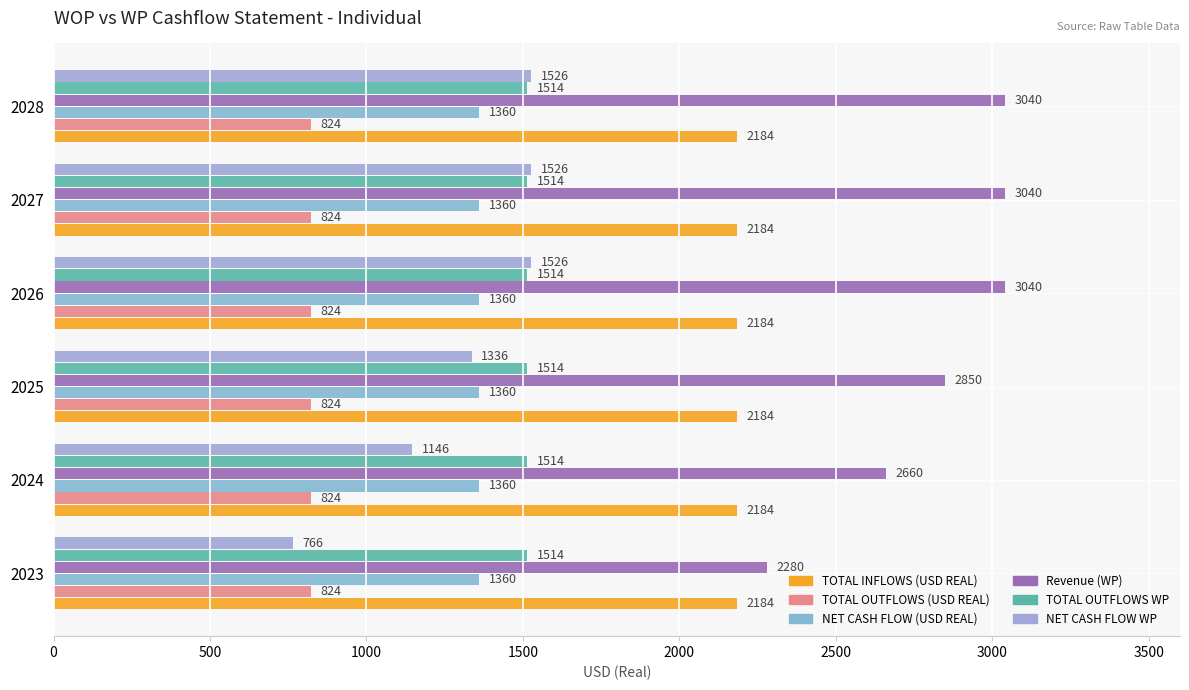

How many series are shown in this chart?

6